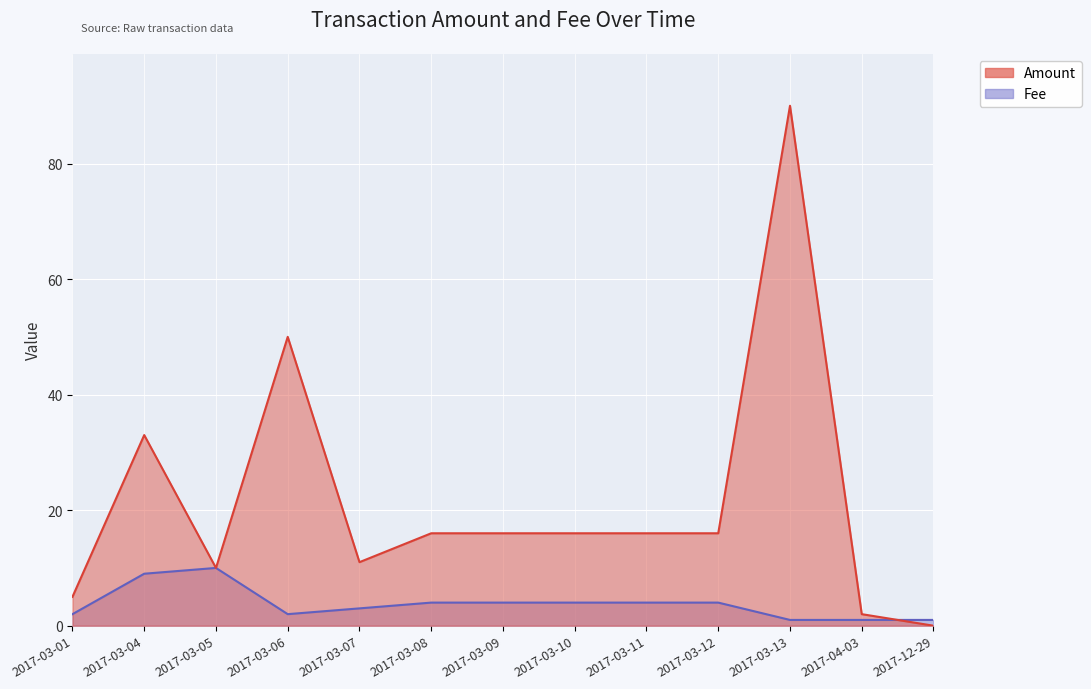

At which category does Fee reach its first local valley?

2017-03-06